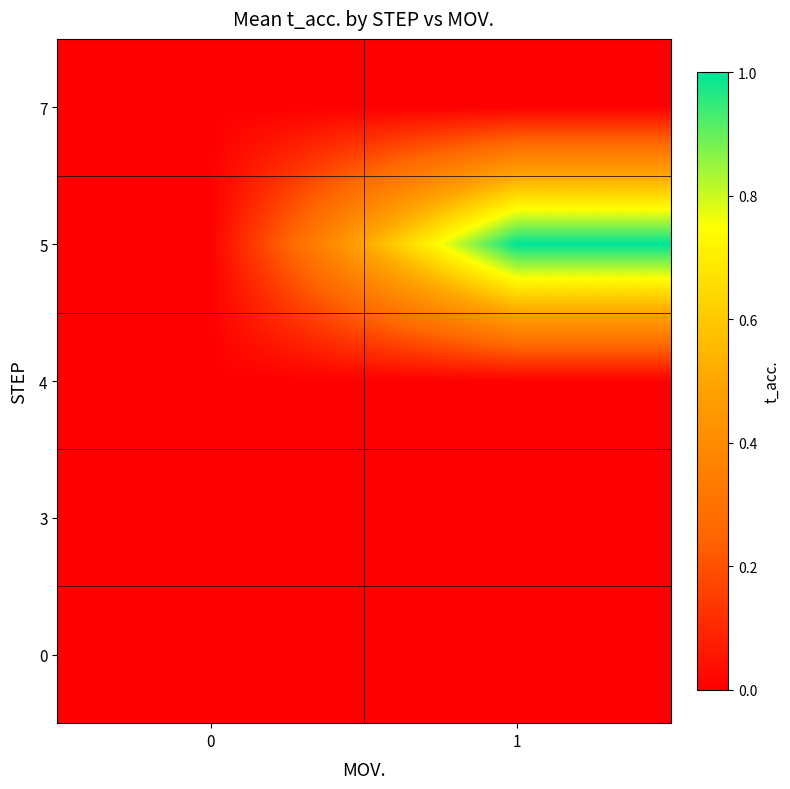

Reading left to right, list all the values displayed in this chart.

0: 0=0	1=0
3: 0=0	1=0
4: 0=0	1=0
5: 0=0	1=1
7: 0=0	1=0